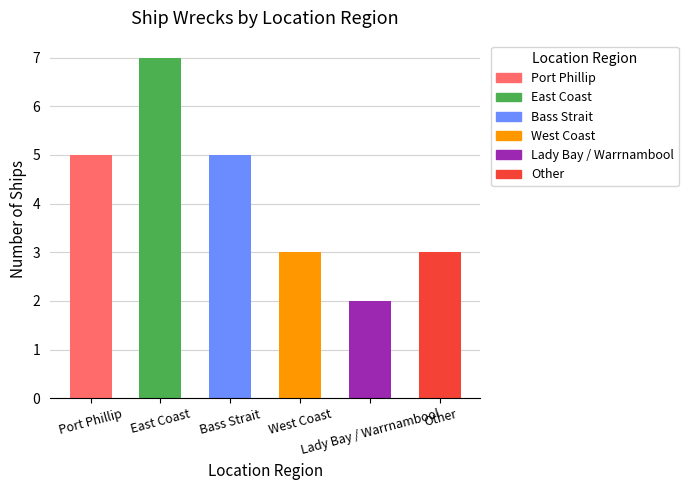

What is the ratio of the value at Lady Bay / Warrnambool to the value at Port Phillip?

0.4